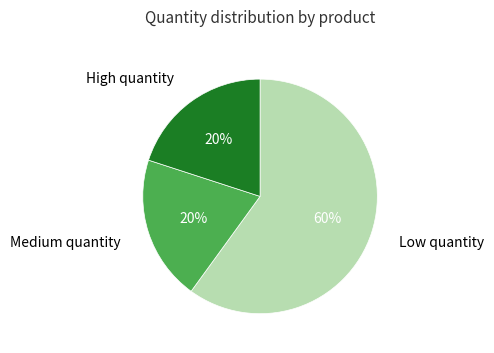

To the nearest percent, what is the difference between the largest and smallest slice percentages?

40%